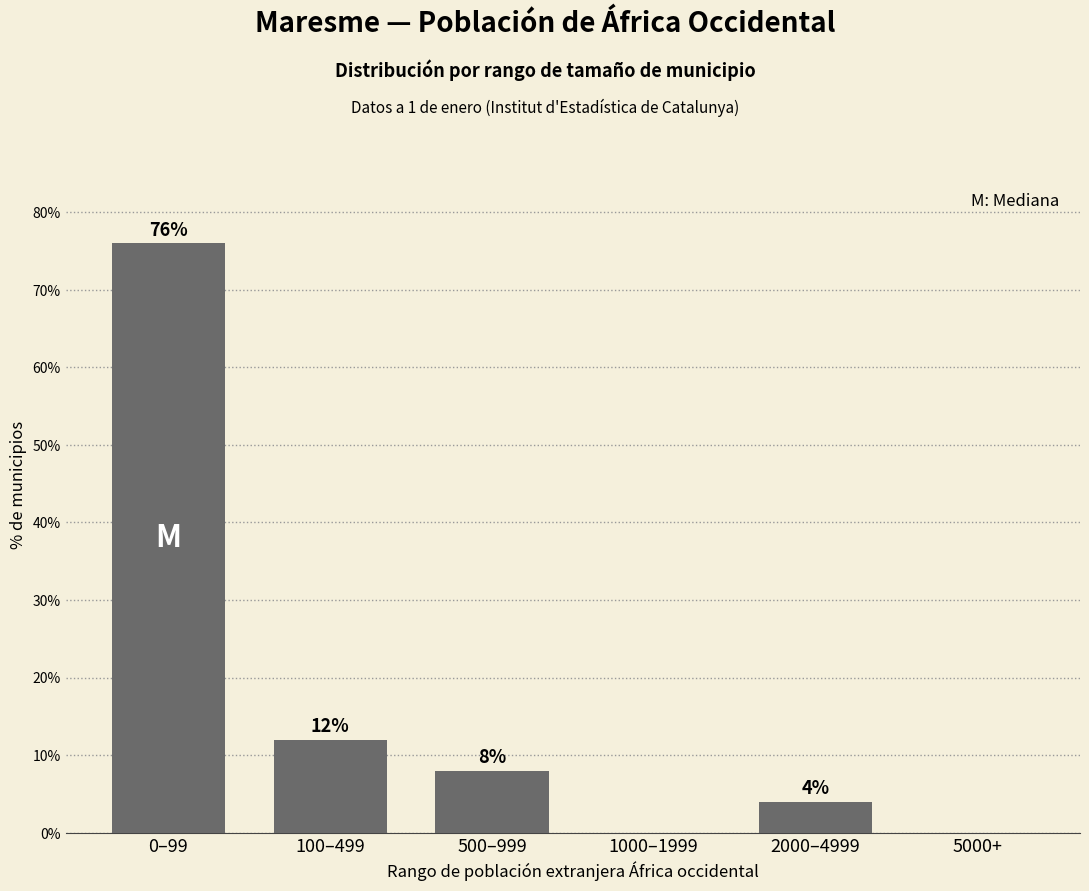

Reading right to left, list all the values displayed in this chart.

5000+=0	2000–4999=4	1000–1999=0	500–999=8	100–499=12	0–99=76